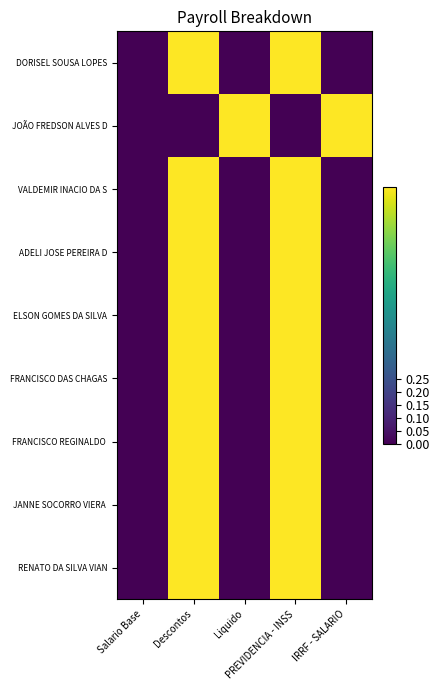

Which has a higher value, PREVIDENCIA - INSS or Descontos?

PREVIDENCIA - INSS